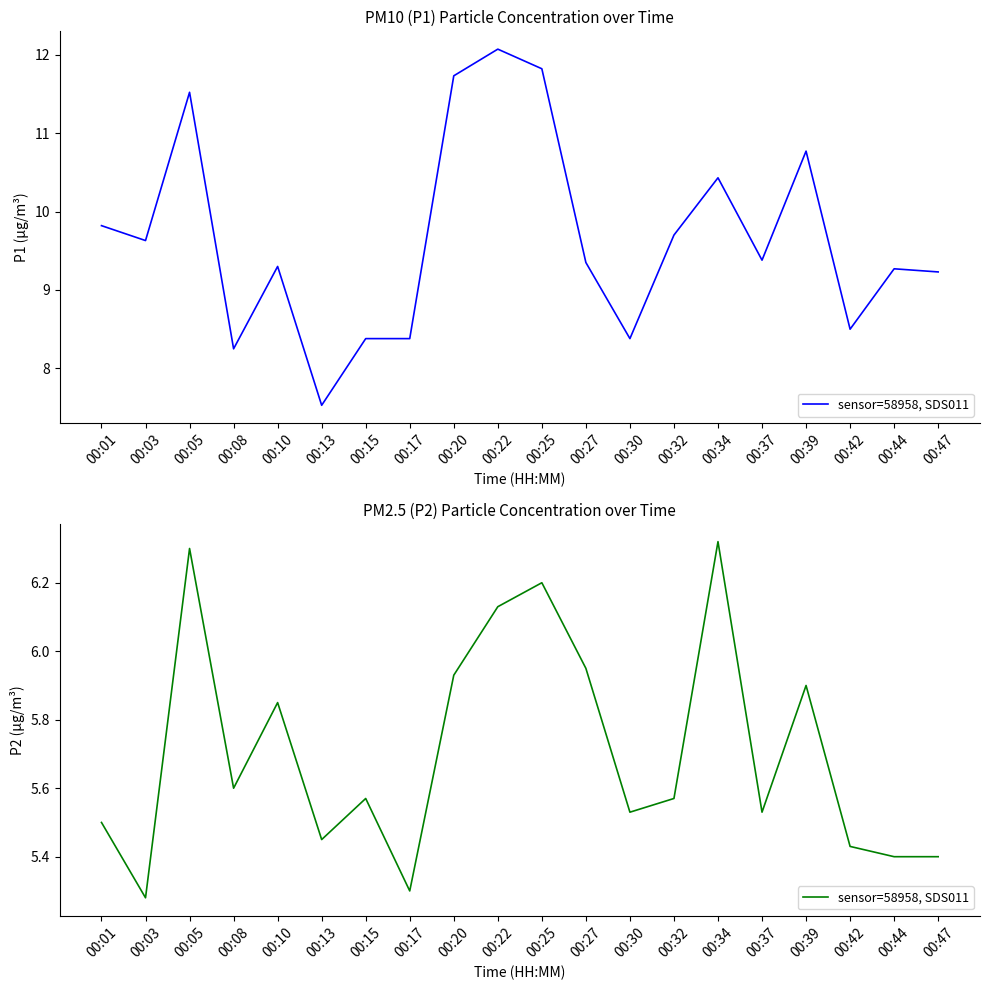

What is the value of the 4th point from the left?

5.6